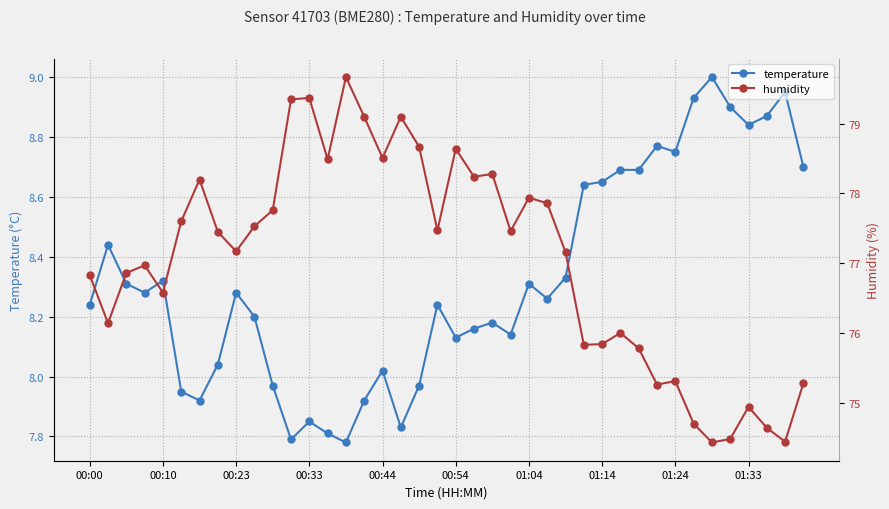

What is the maximum value for temperature?

9.0